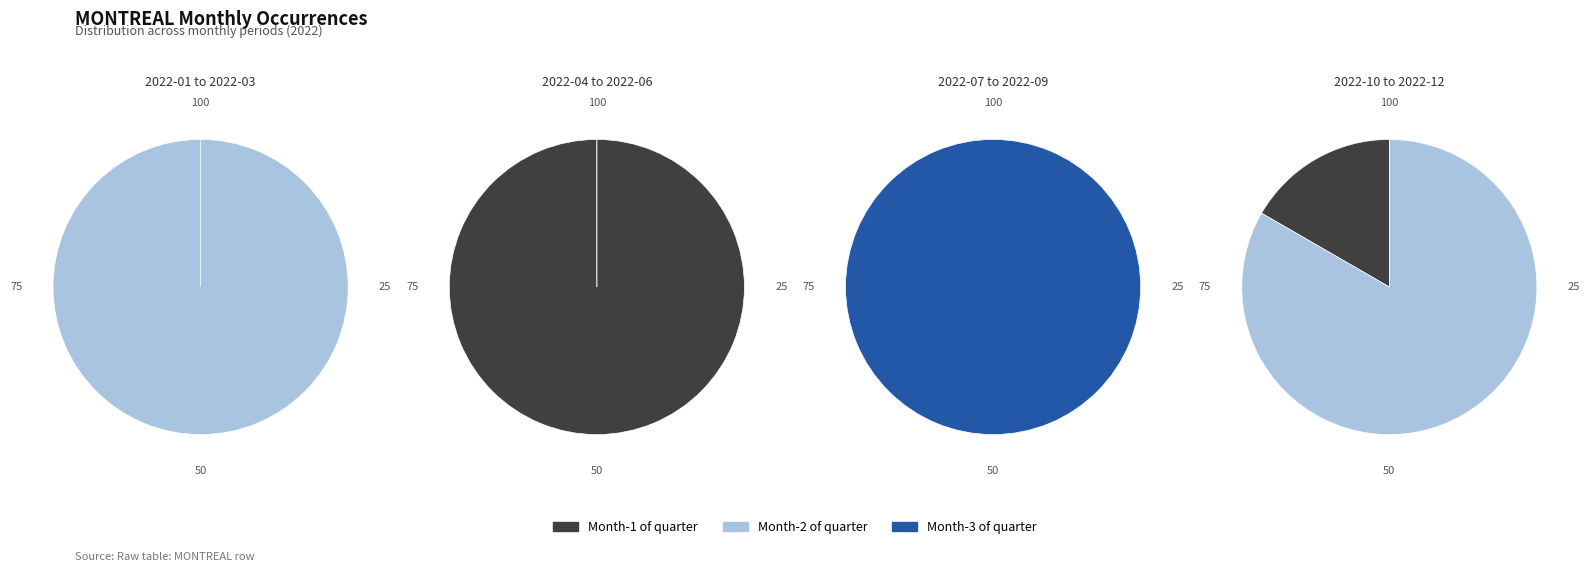

What is the total percentage of 2 and 1?

100.0%